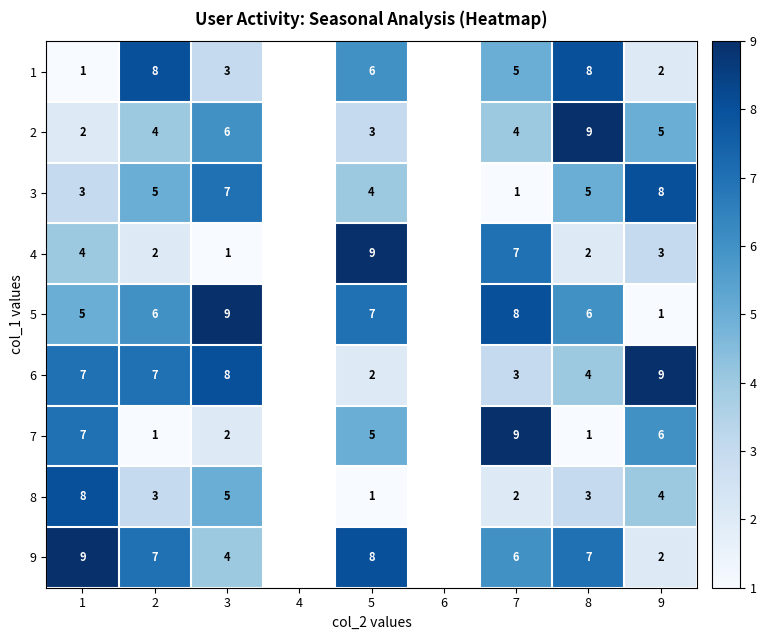

What is the difference between the highest and lowest values at 8?

8